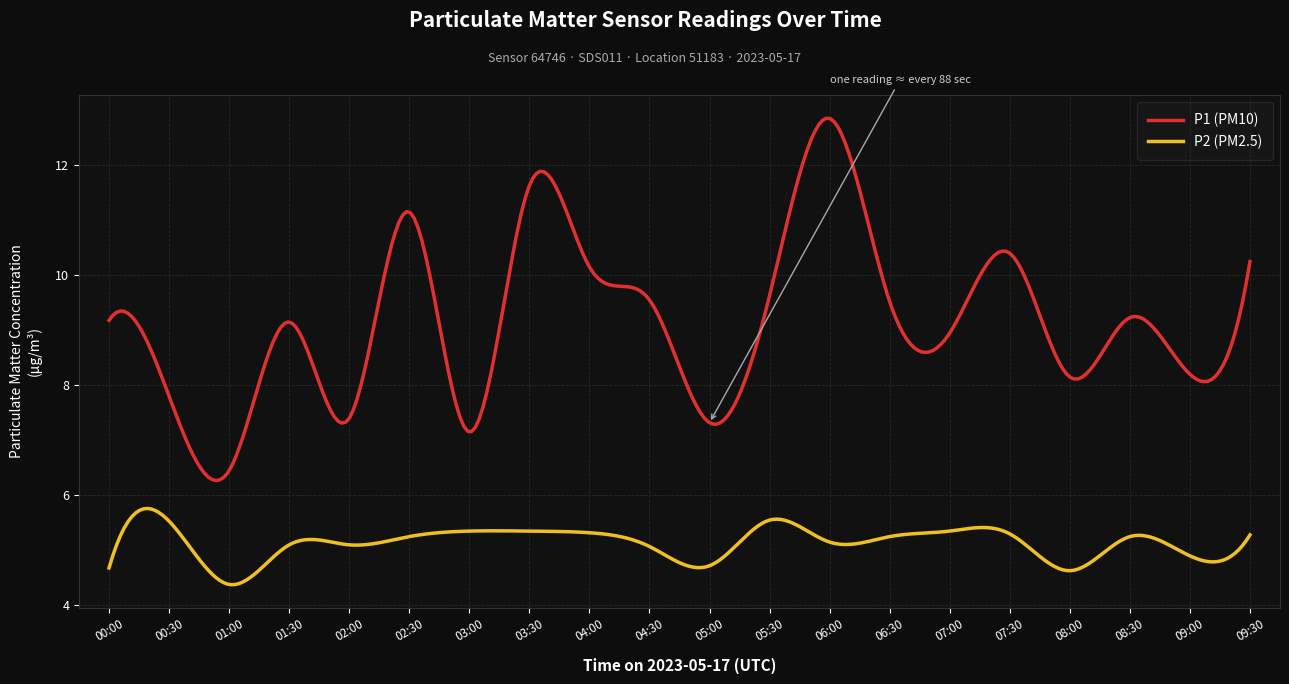

List the series in order of their overall mean, lowest first.

P2 (PM2.5), P1 (PM10)